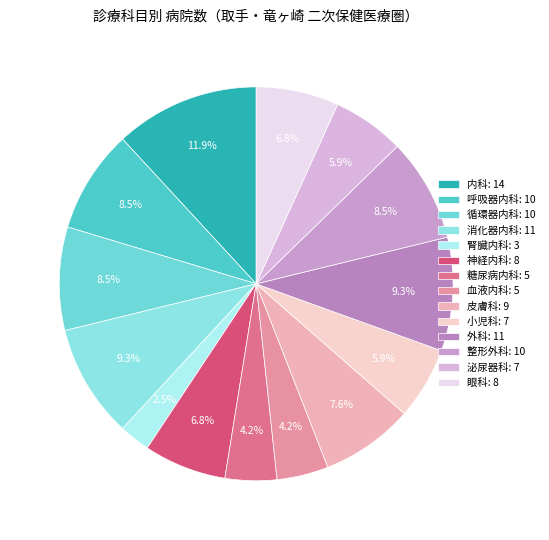

Count the number of slices in the pie.

14